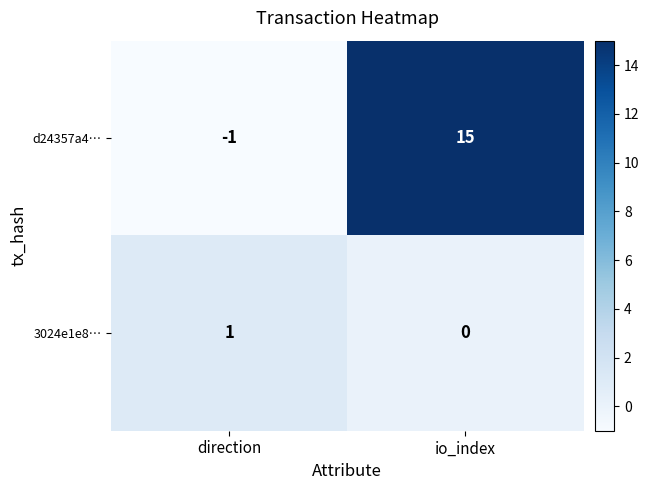

The value of d24357a4… at io_index is 15. True or false?

True